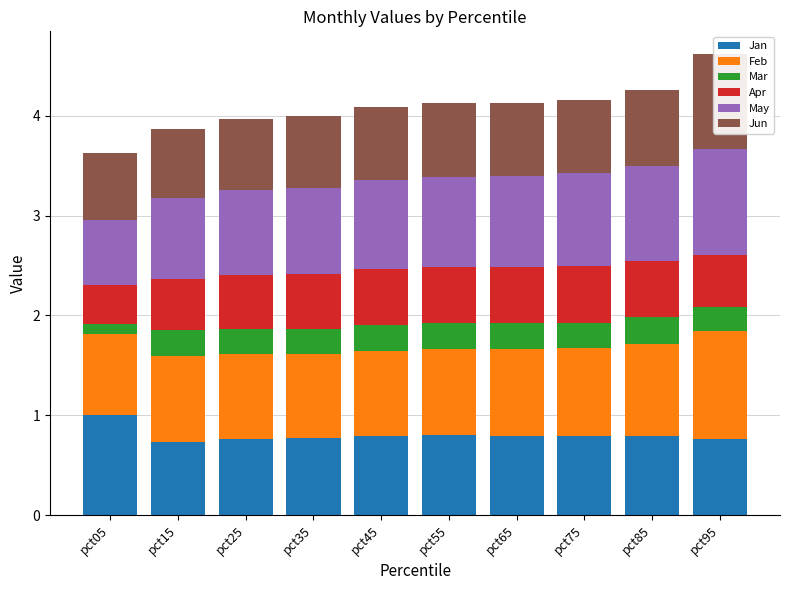

Rank the series by their maximum value, from highest to lowest.

Feb, May, Jan, Jun, Apr, Mar